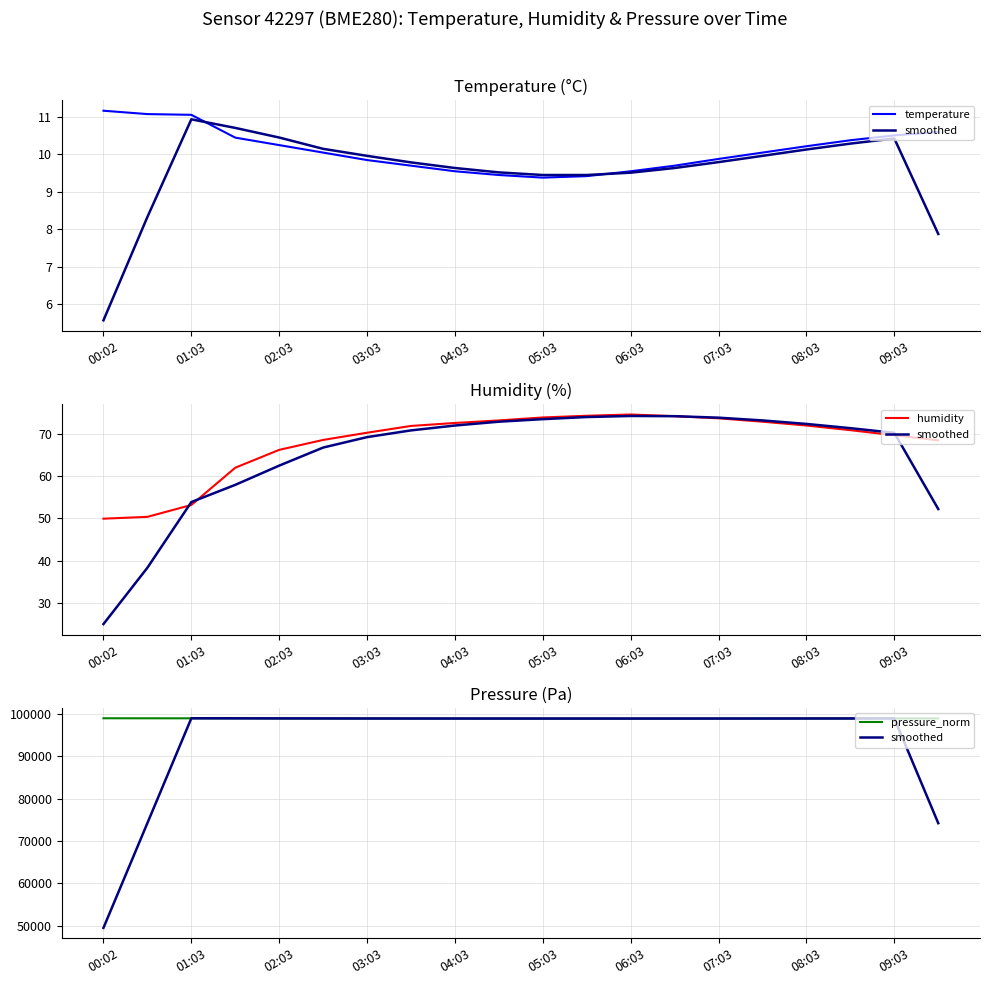

What is the sum of the temperature values at 15 and 14?

19.9